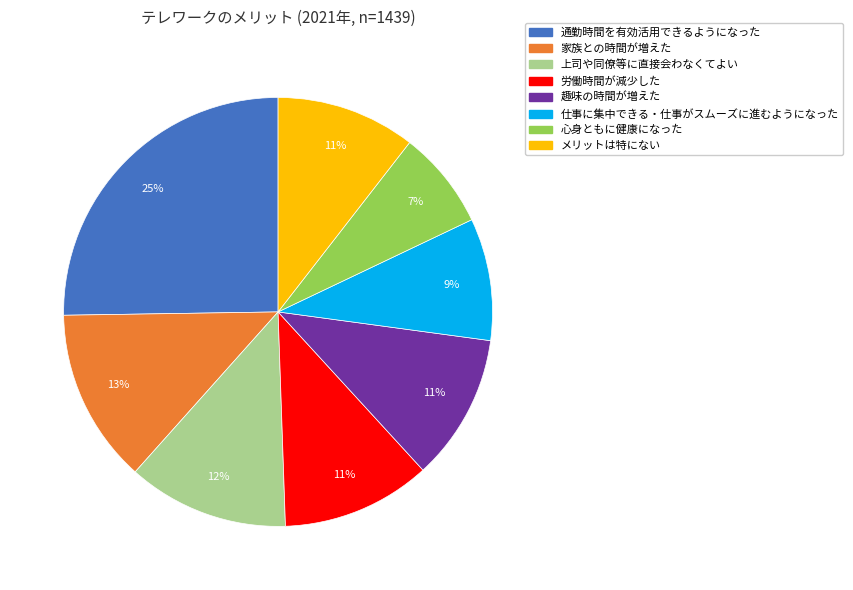

To the nearest percent, what is the combined percentage of 通勤時間を有効活用できるようになった and 家族との時間が増えた?

38%